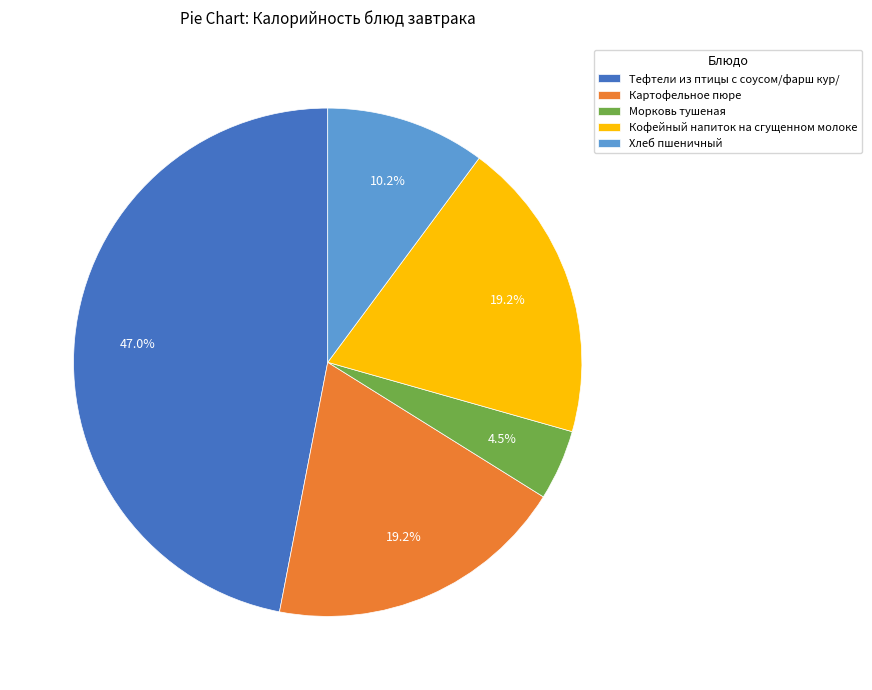

Is there any slice that represents more than half of the pie?

No